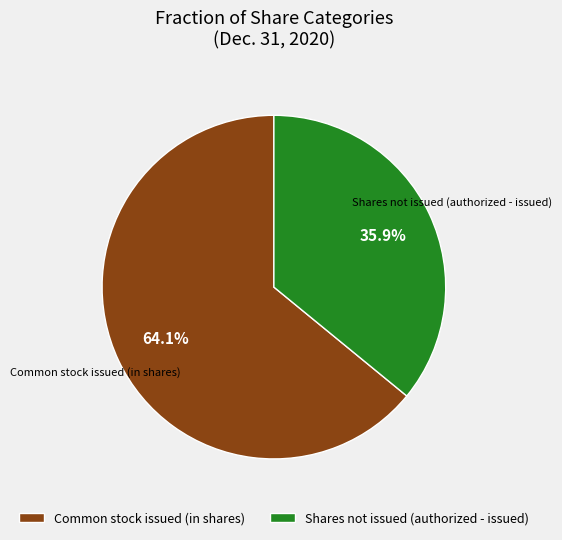

What is the smallest slice in the pie chart?

Shares not issued (authorized - issued)